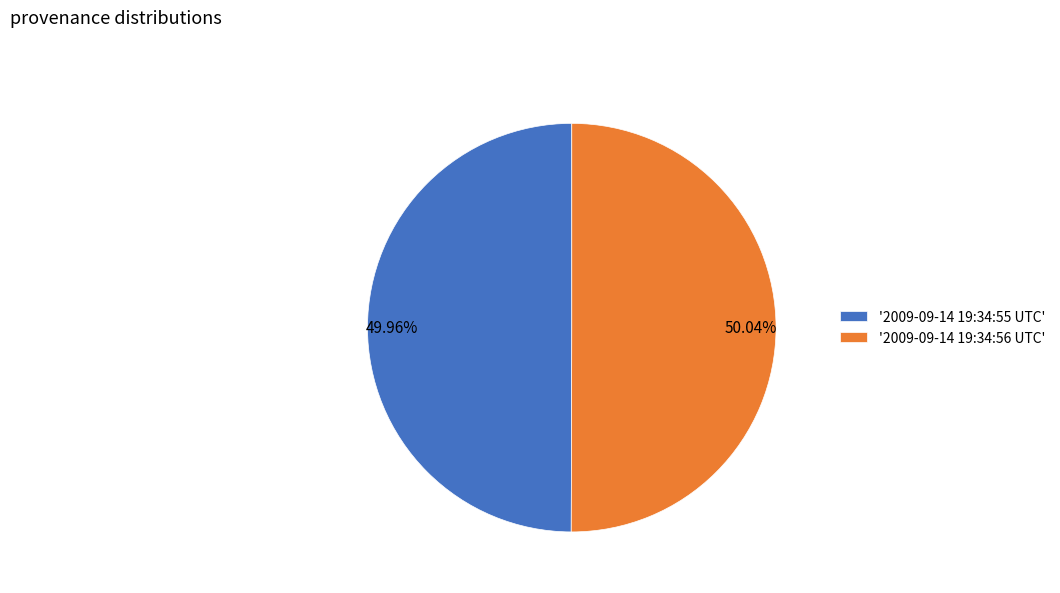

Is there a majority slice in this chart?

Yes